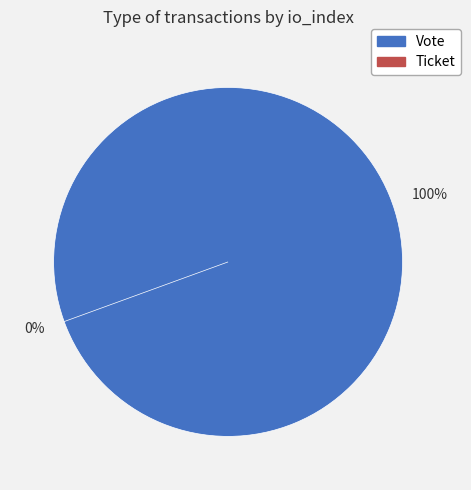

True or false: Vote accounts for 100% of the total.

True